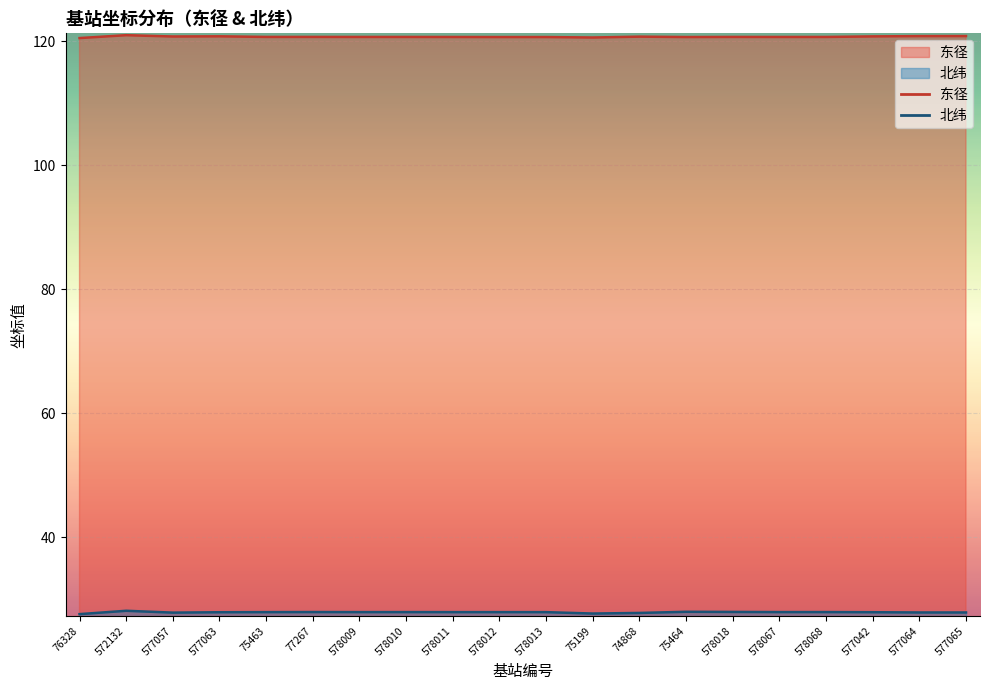

What is the label of the 17th point from the left?

578068